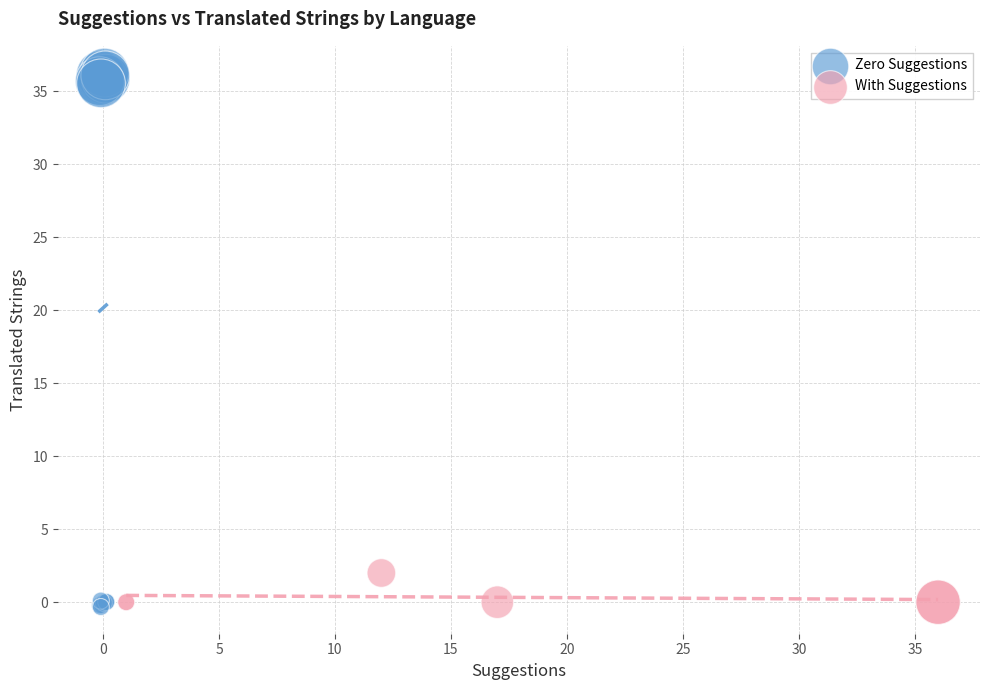

Which series contains the lowest Y value?

Zero Suggestions